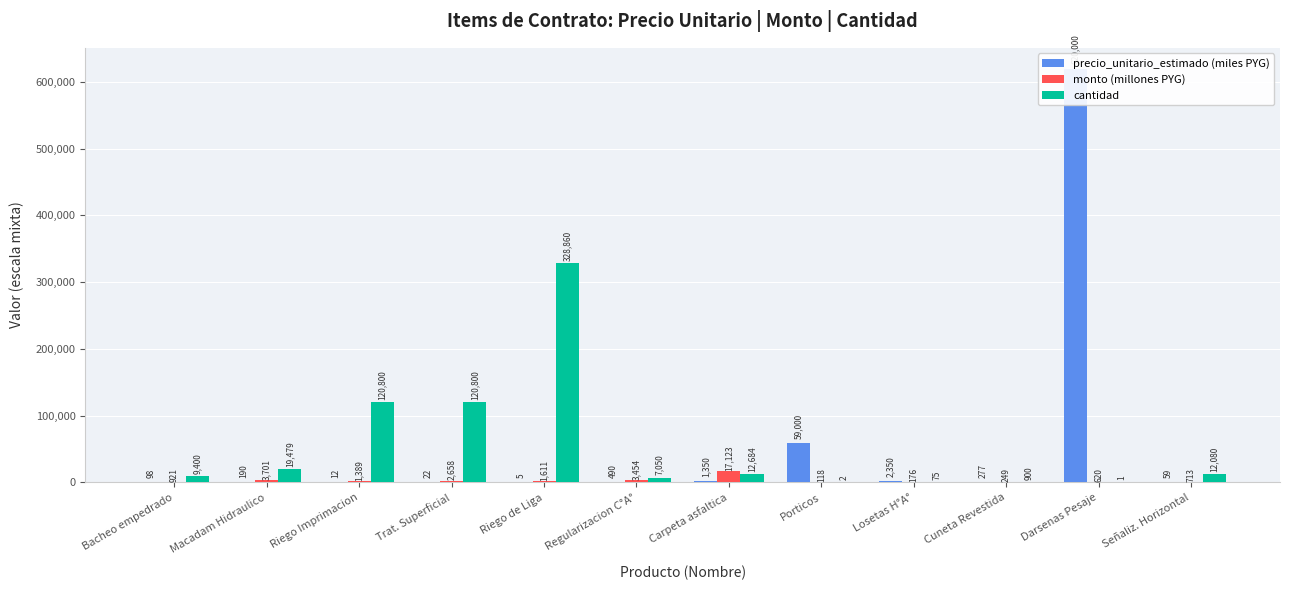

What is the total value across all series at Bacheo empedrado?

10419.2